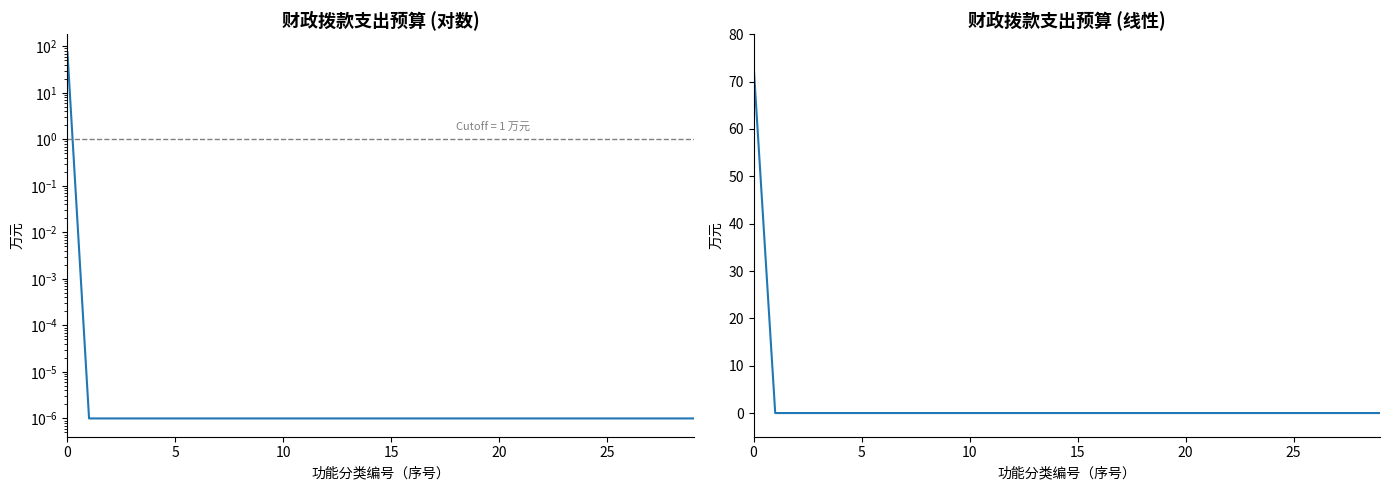

How many data points does each series have?

30